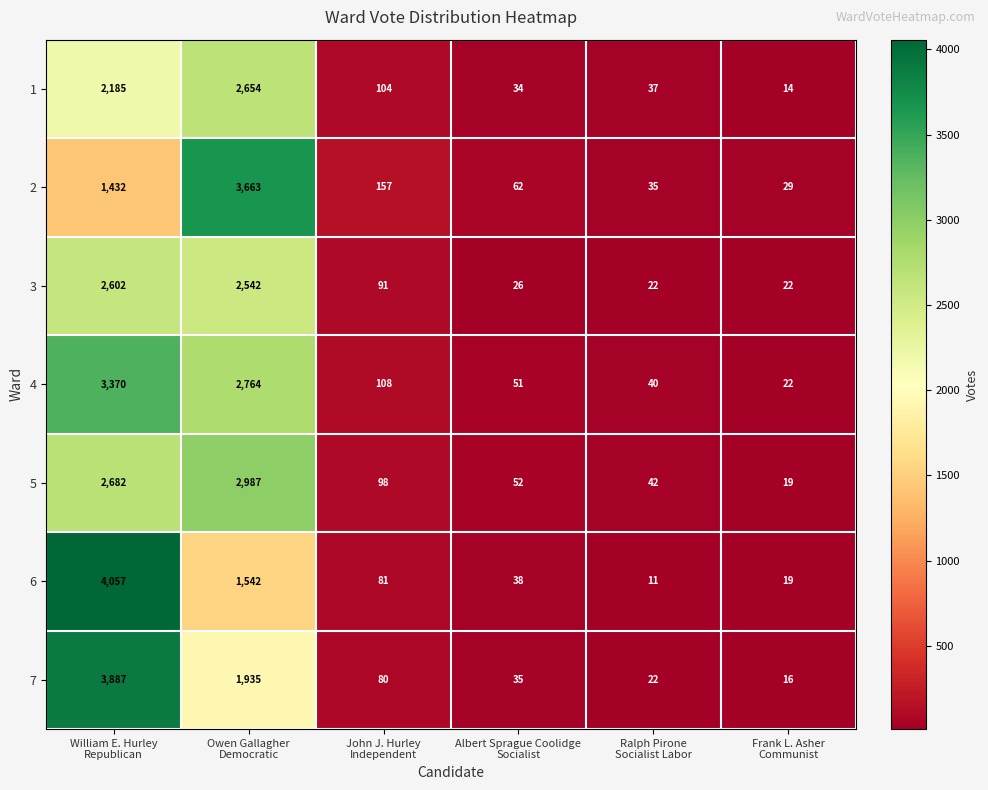

Rank the series by their maximum value, from lowest to highest.

3, 1, 5, 4, 2, 7, 6